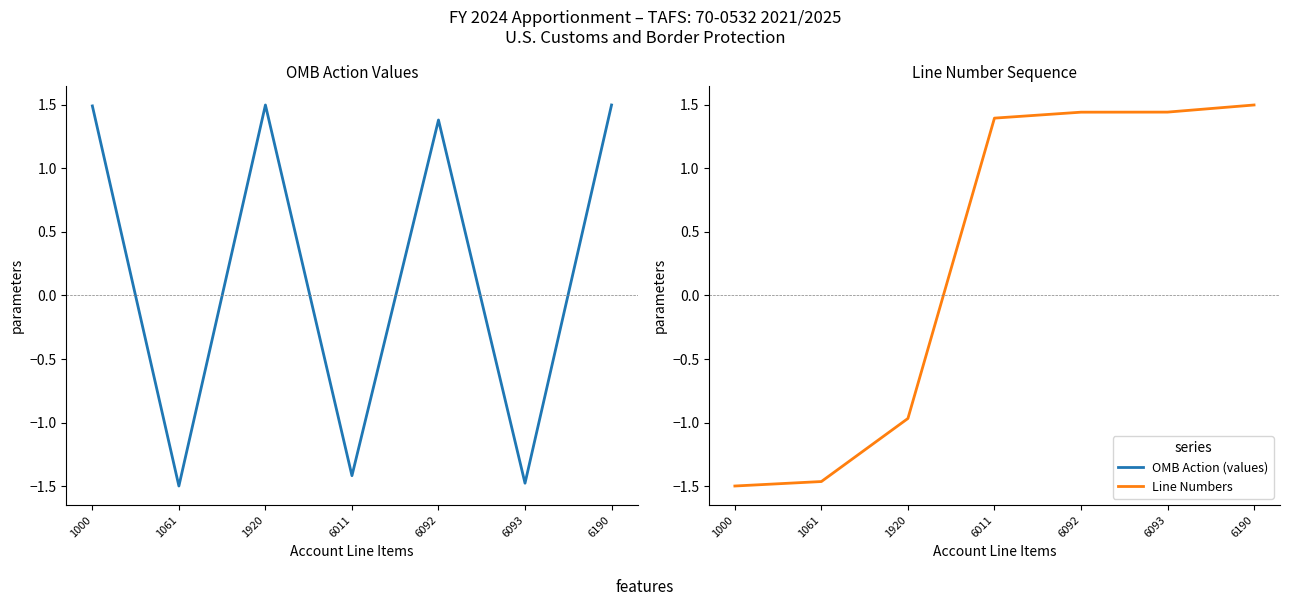

Which series has the widest spread of values?

OMB Action (values)